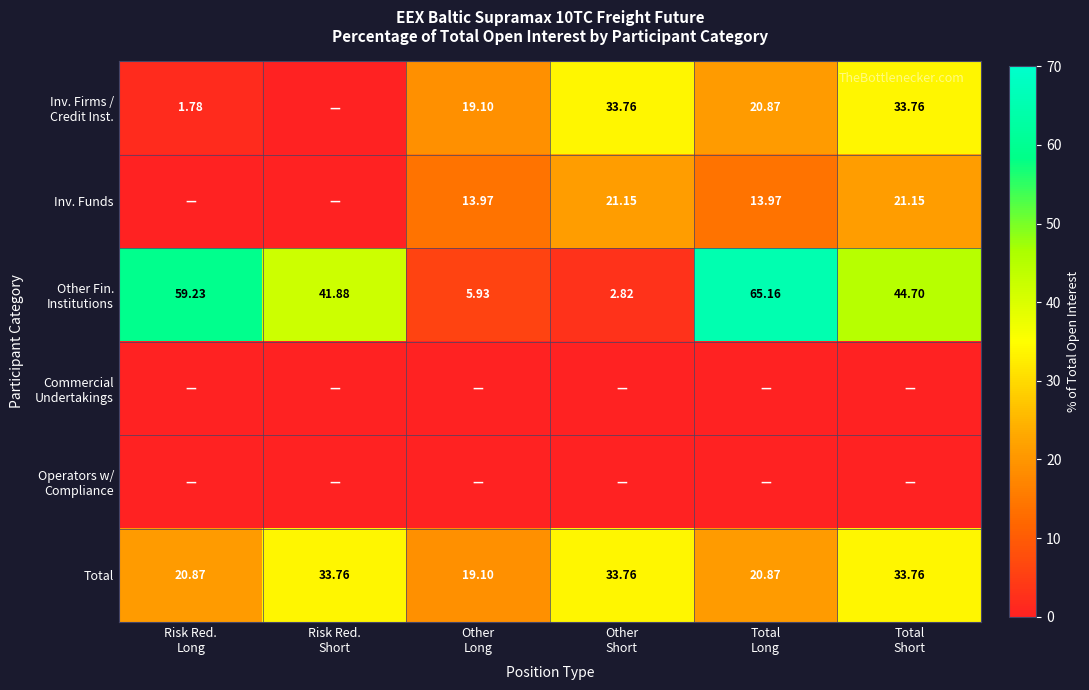

At Risk Red. Short, list the series in order from largest to smallest.

Other Fin. Institutions, Total, Inv. Firms / Credit Inst., Inv. Funds, Commercial Undertakings, Operators w/ Compliance